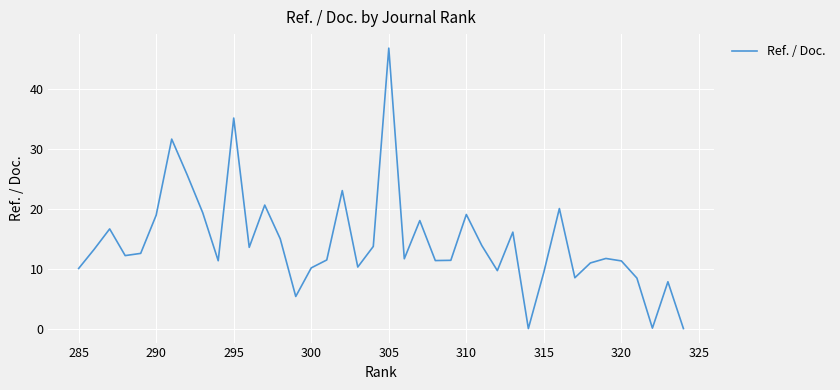

How many values exceed 12?

20